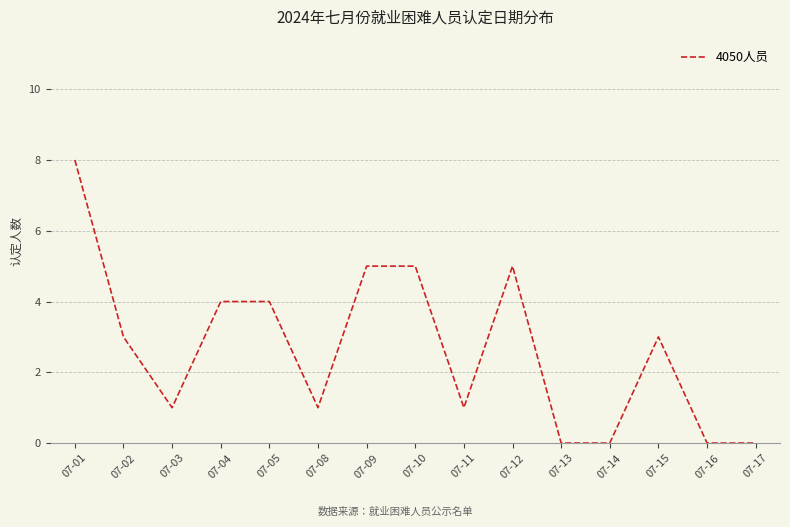

What is the change in value from 07-04 to 07-16?

-4